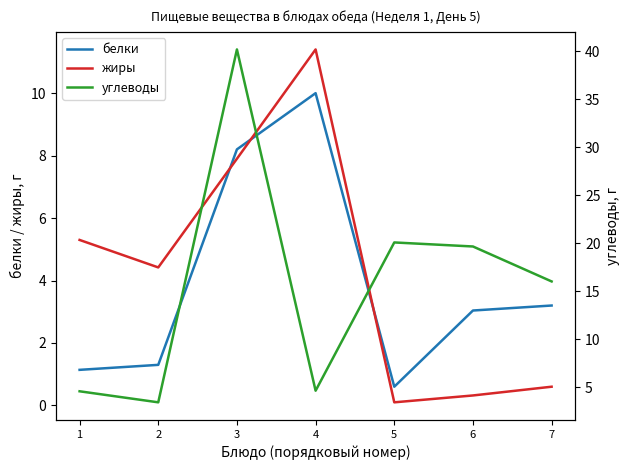

What is the difference between the белки values at 7 and 4?

6.8